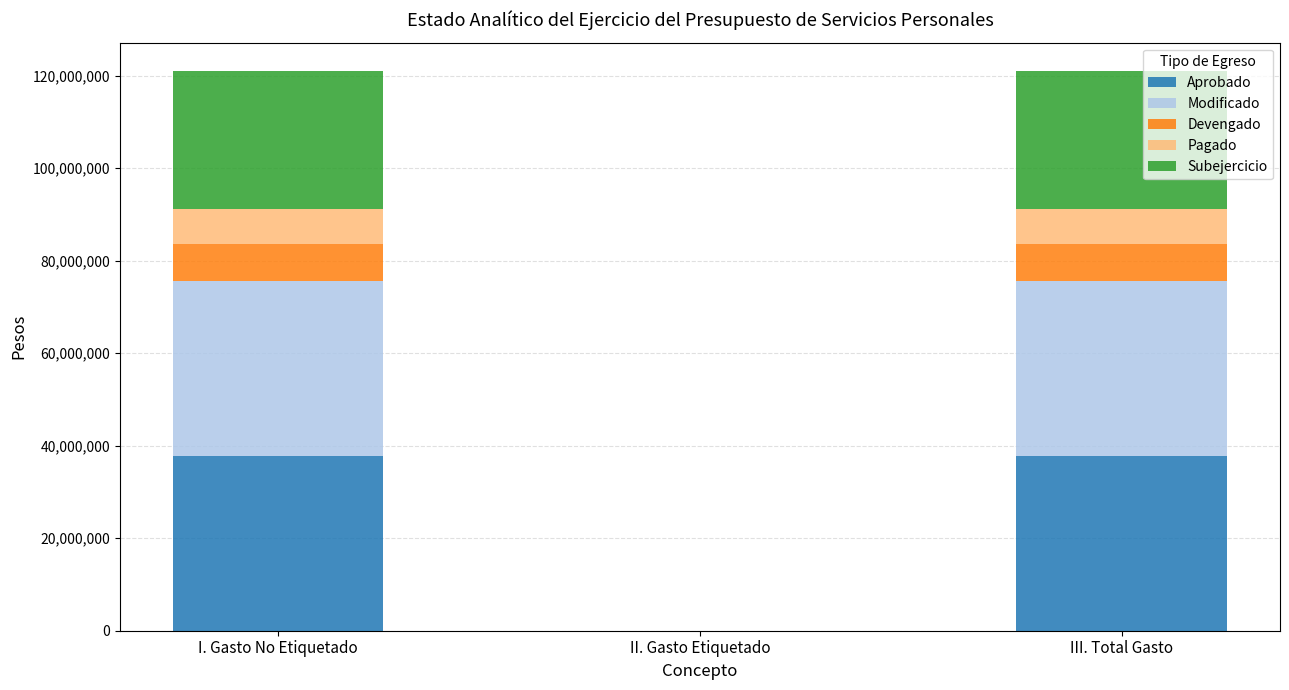

The value of Aprobado at II. Gasto Etiquetado is 18670330.6. True or false?

False